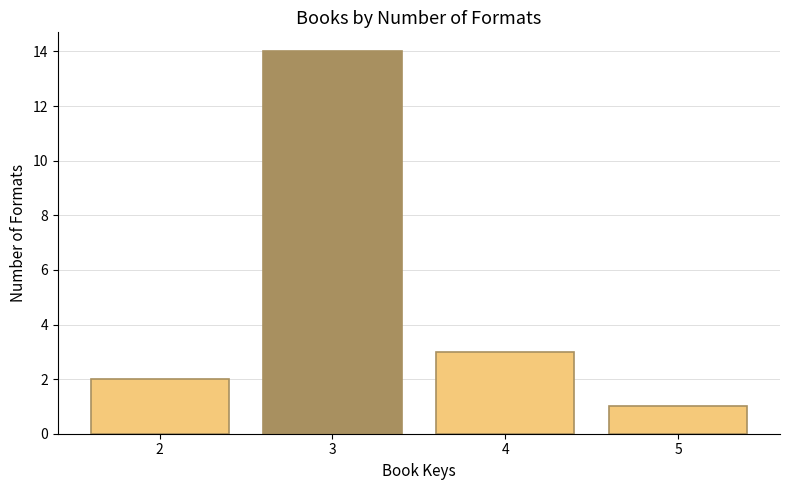

Reading left to right, list all the values displayed in this chart.

2=2	3=14	4=3	5=1